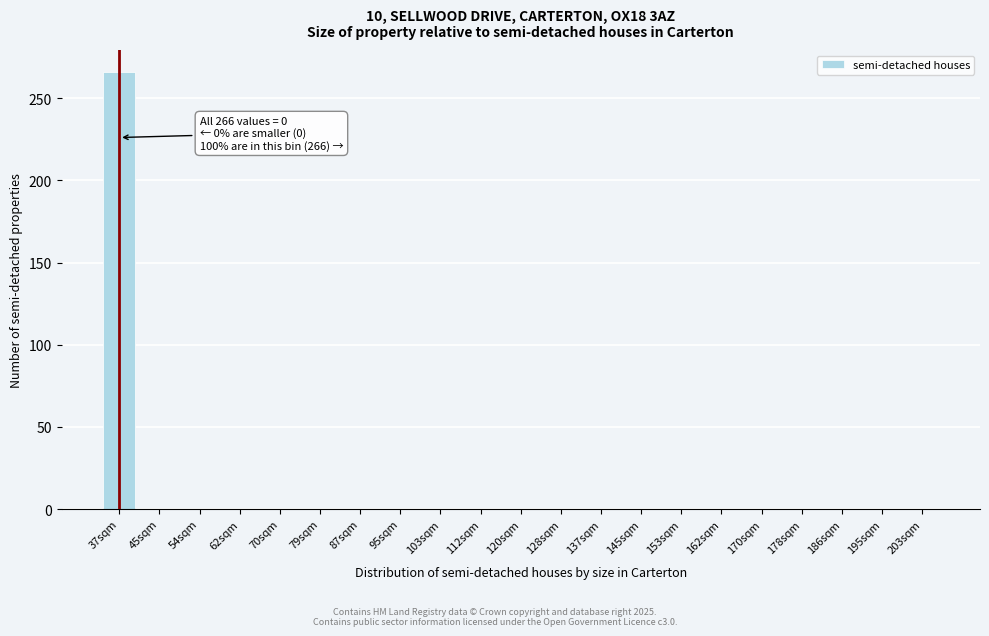

Reading right to left, extract all data points from this chart.

203sqm=0	195sqm=0	186sqm=0	178sqm=0	170sqm=0	162sqm=0	153sqm=0	145sqm=0	137sqm=0	128sqm=0	120sqm=0	112sqm=0	103sqm=0	95sqm=0	87sqm=0	79sqm=0	70sqm=0	62sqm=0	54sqm=0	45sqm=0	37sqm=266